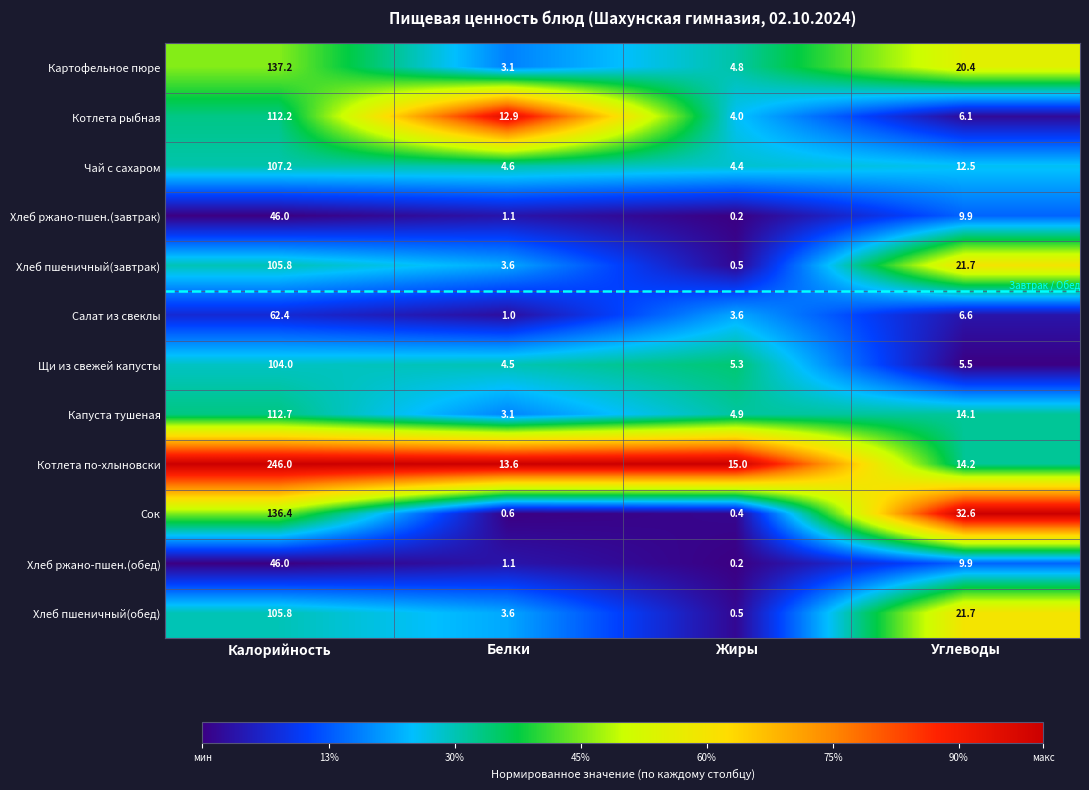

How many distinct data groups are displayed?

12